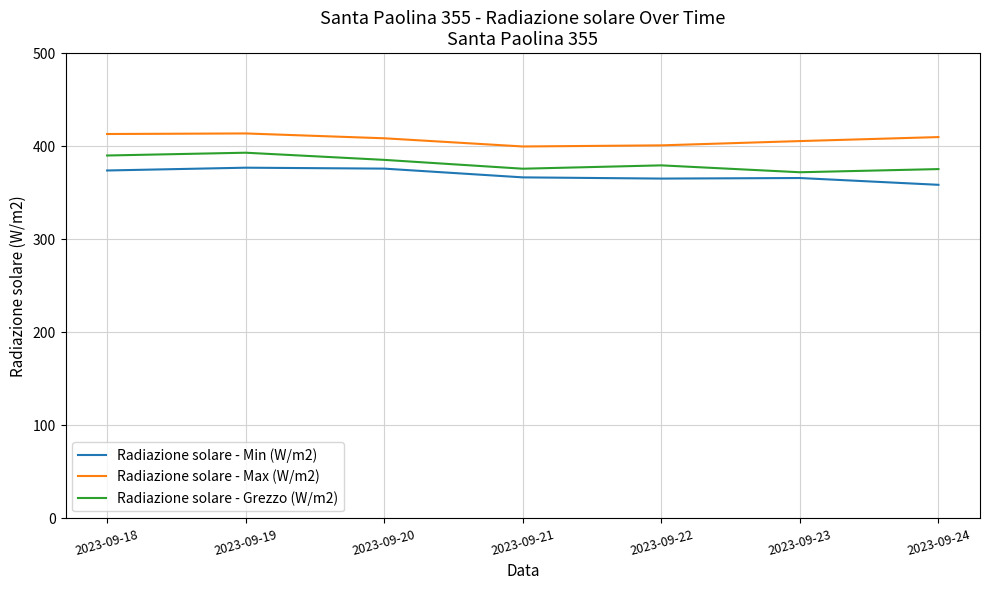

Is the value of Radiazione solare - Max (W/m2) at 2023-09-22 greater than the value of Radiazione solare - Grezzo (W/m2) at 2023-09-22?

Yes